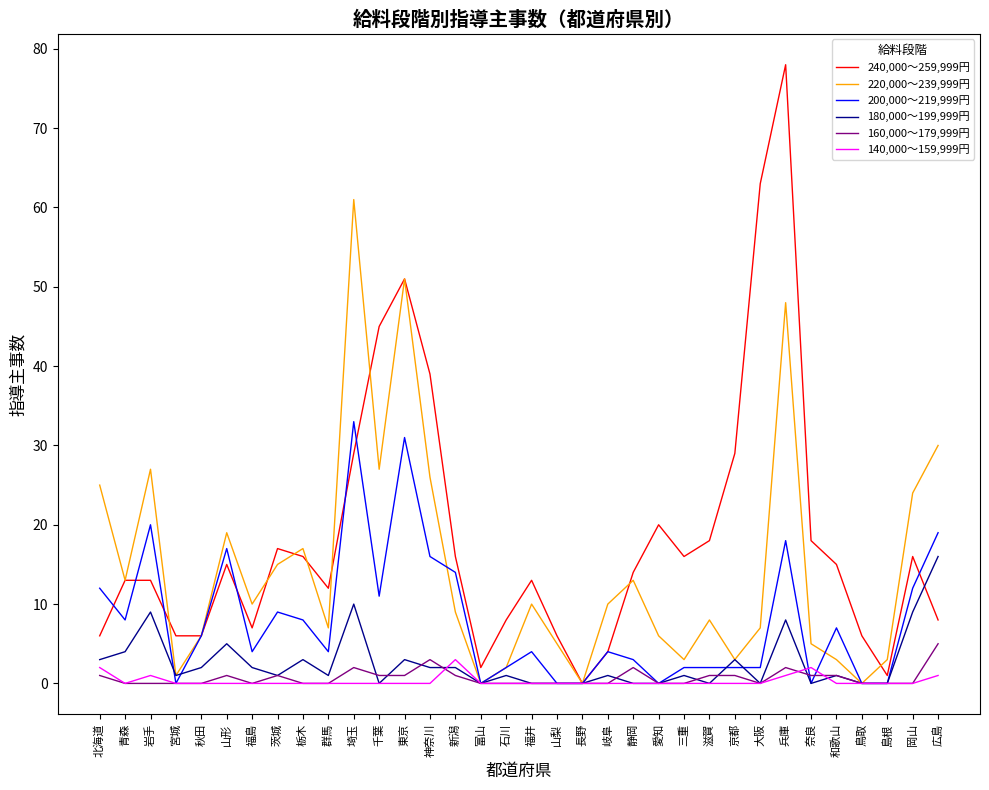

At which category is the sum across all series the highest?

兵庫